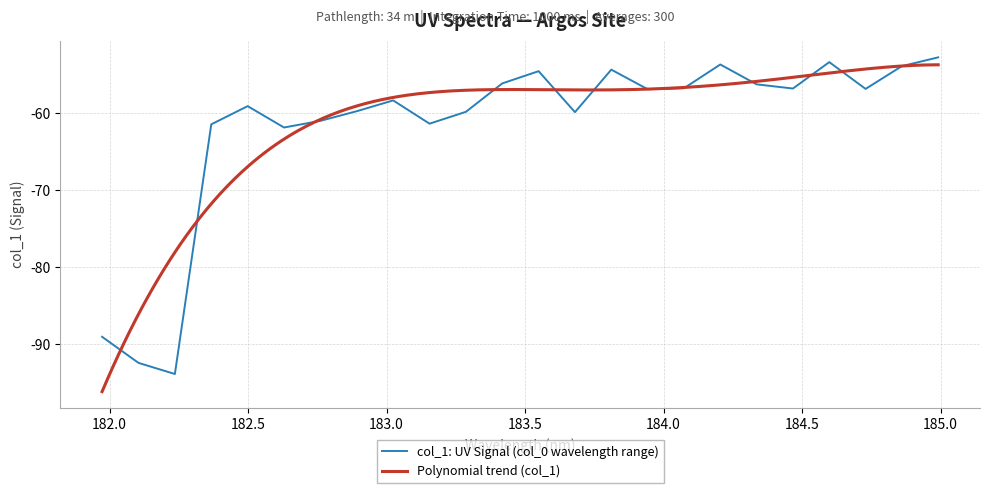

What is the minimum value for col_1: UV Signal (col_0 wavelength range)?

-93.9